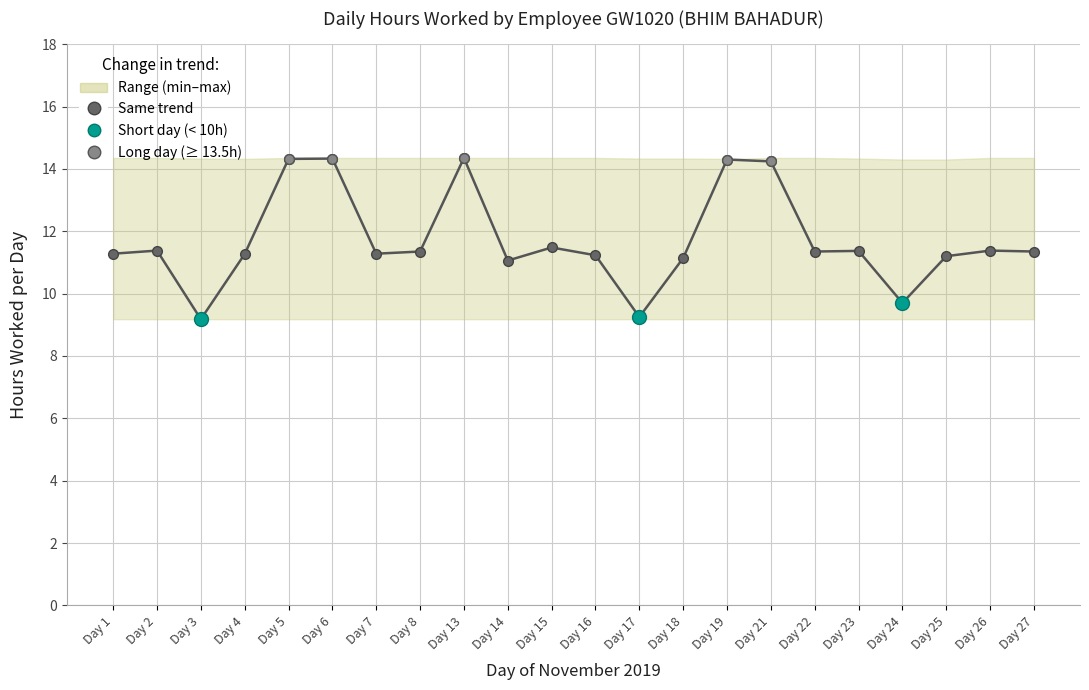

How many lines are shown in the chart?

1